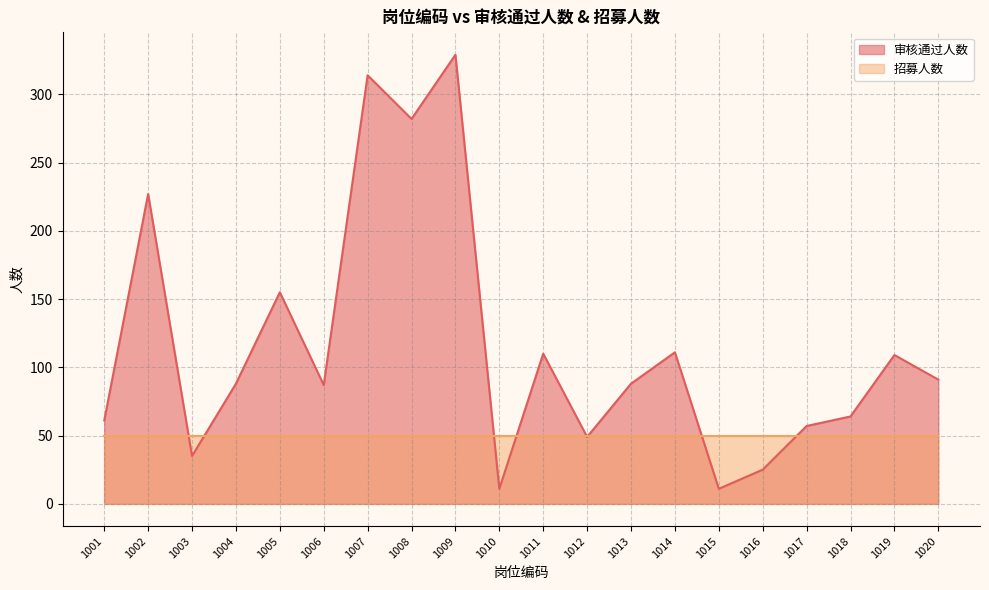

The value at 1014 is 71. True or false?

False